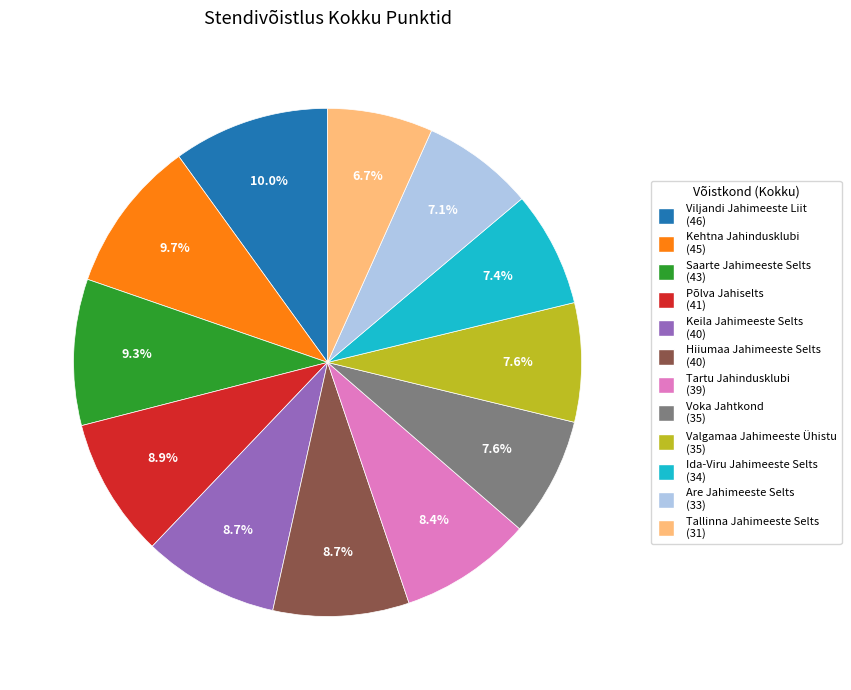

To the nearest percent, what is the combined percentage of Are Jahimeeste Selts and Keila Jahimeeste Selts?

16%